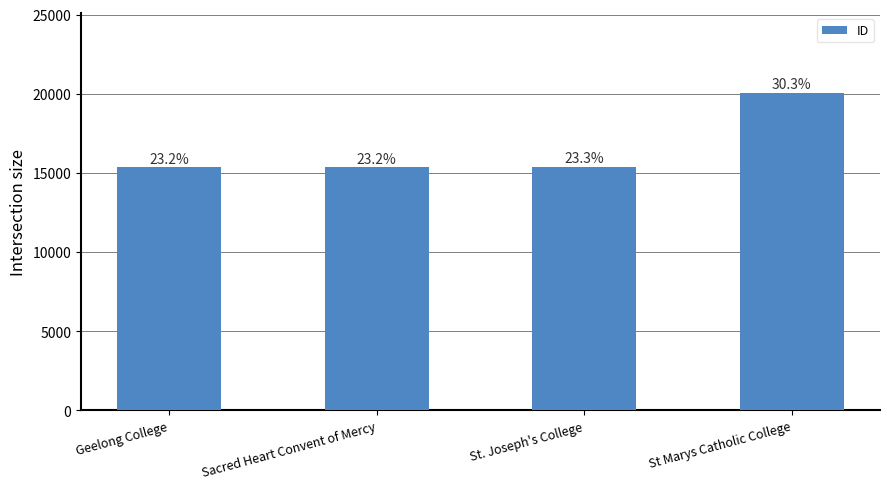

The value at Sacred Heart Convent of Mercy is 15354. True or false?

True